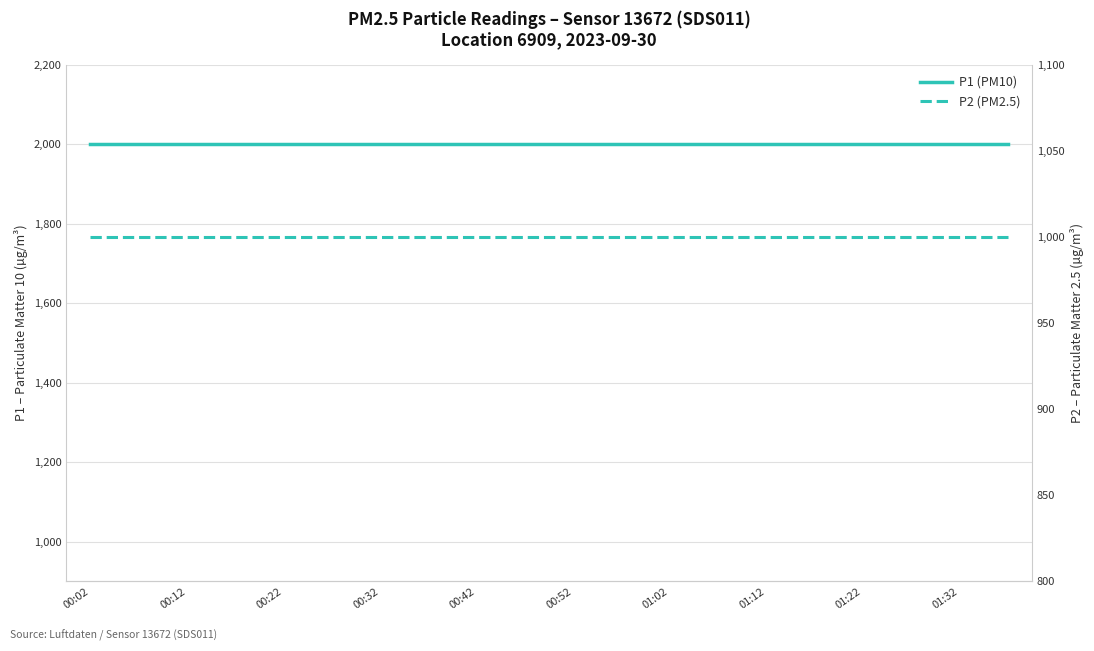

What are all the series names shown in the legend?

P1 (PM10), P2 (PM2.5)